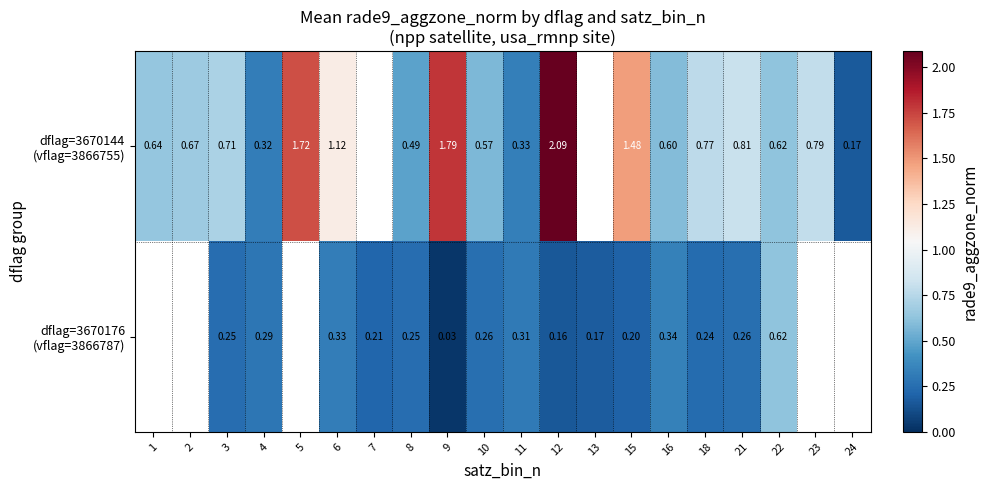

Between 2 and 21, which series saw the biggest shift?

dflag=3670144 (vflag=3866755)